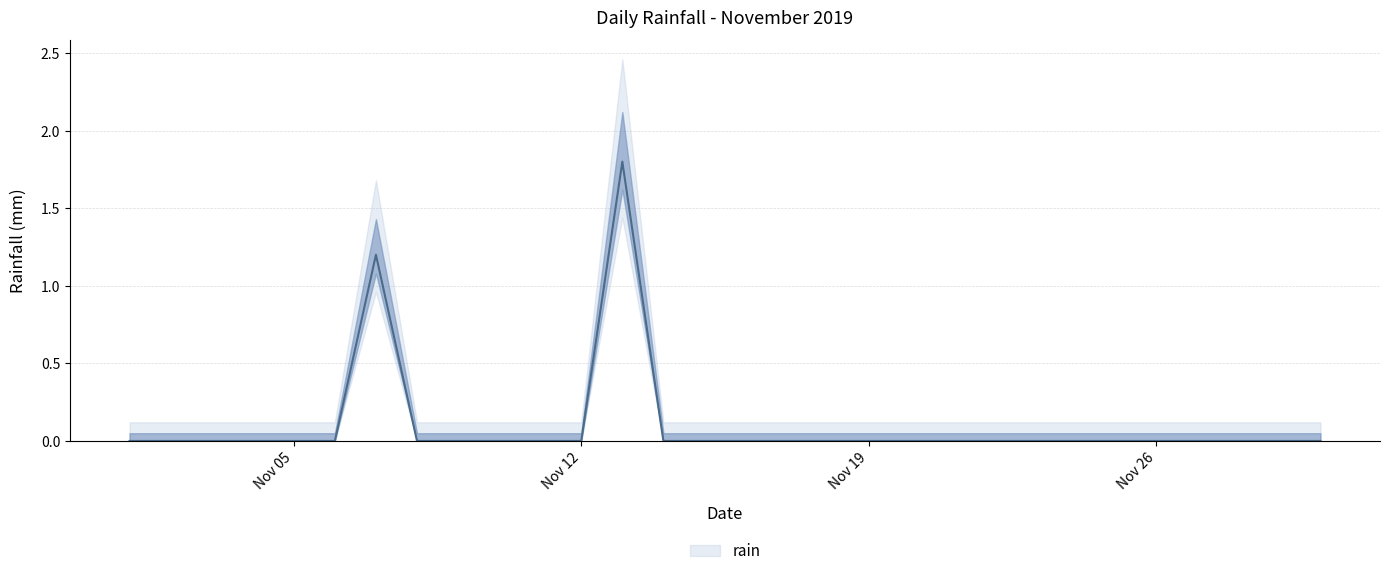

Reading left to right, list all the values displayed in this chart.

0.0	0.0	0.0	0.0	0.0	0.0	1.2	0.0	0.0	0.0	0.0	0.0	1.8	0.0	0.0	0.0	0.0	0.0	0.0	0.0	0.0	0.0	0.0	0.0	0.0	0.0	0.0	0.0	0.0	0.0